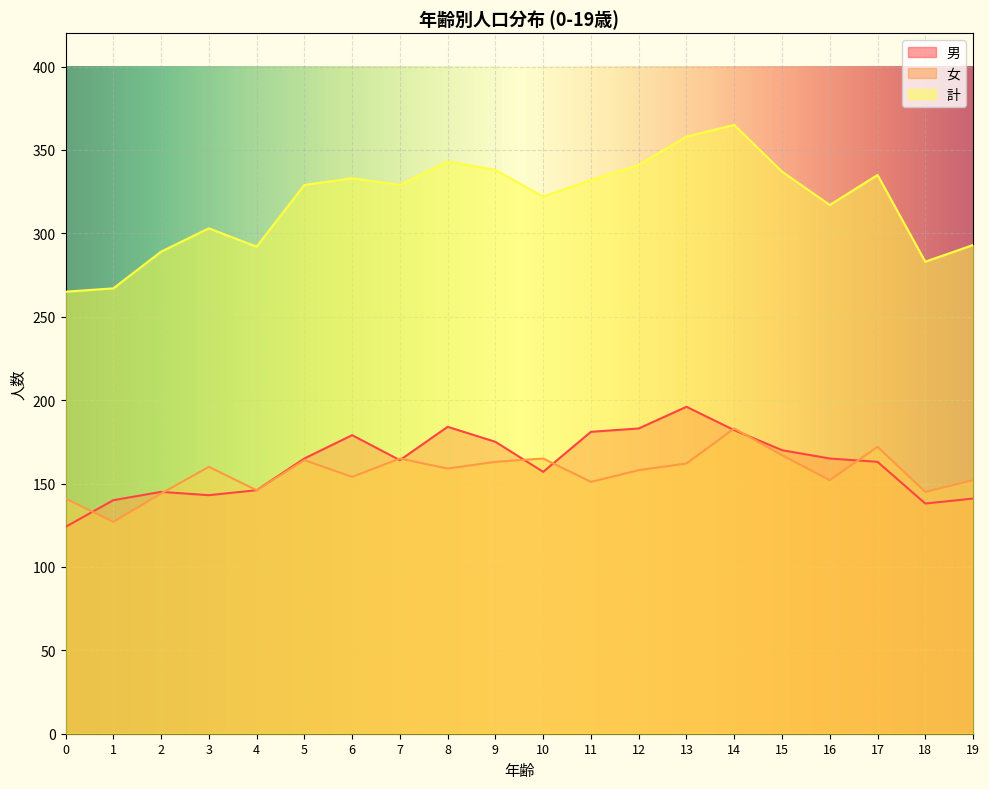

How many values in the 計 series are below 329?

9